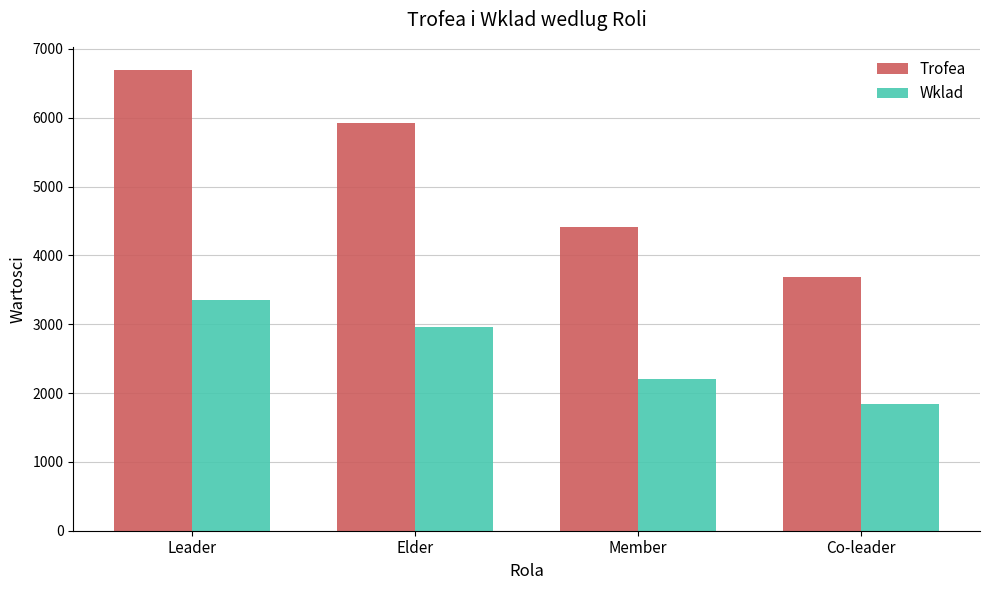

Which series changed the most between Member and Co-leader?

Trofea